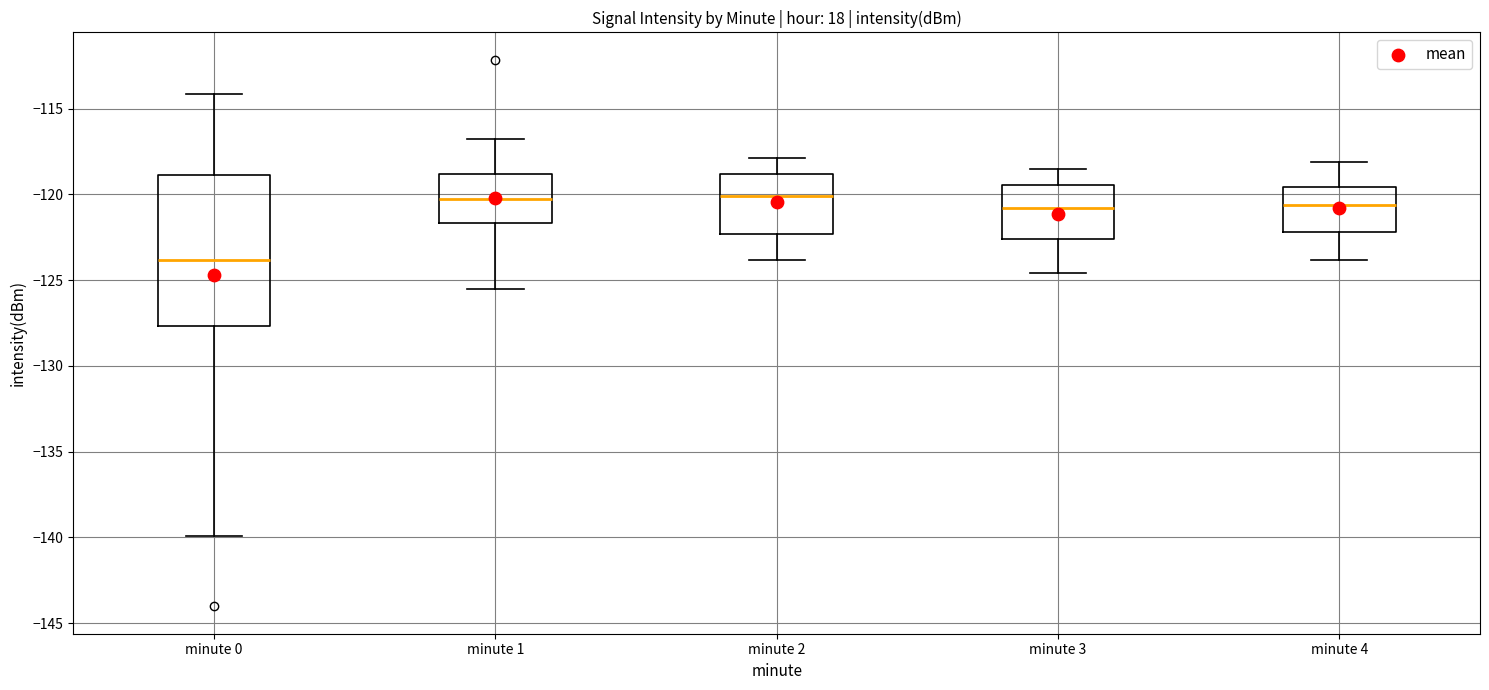

Reading left to right, transcribe this box plot: for each box, give where its median line is, the range the box spans, and where its two whiskers end, as read against the y-axis. The values are not printed on the chart, so give them approximately, as read against the axis.

minute 0: median -124.0, box -127.5 to -119.0, whiskers -140.0 to -114.0
minute 1: median -120.5, box -121.5 to -119.0, whiskers -125.5 to -117.0
minute 2: median -120.0, box -122.5 to -119.0, whiskers -124.0 to -118.0
minute 3: median -121.0, box -122.5 to -119.5, whiskers -124.5 to -118.5
minute 4: median -120.5, box -122.0 to -119.5, whiskers -124.0 to -118.0